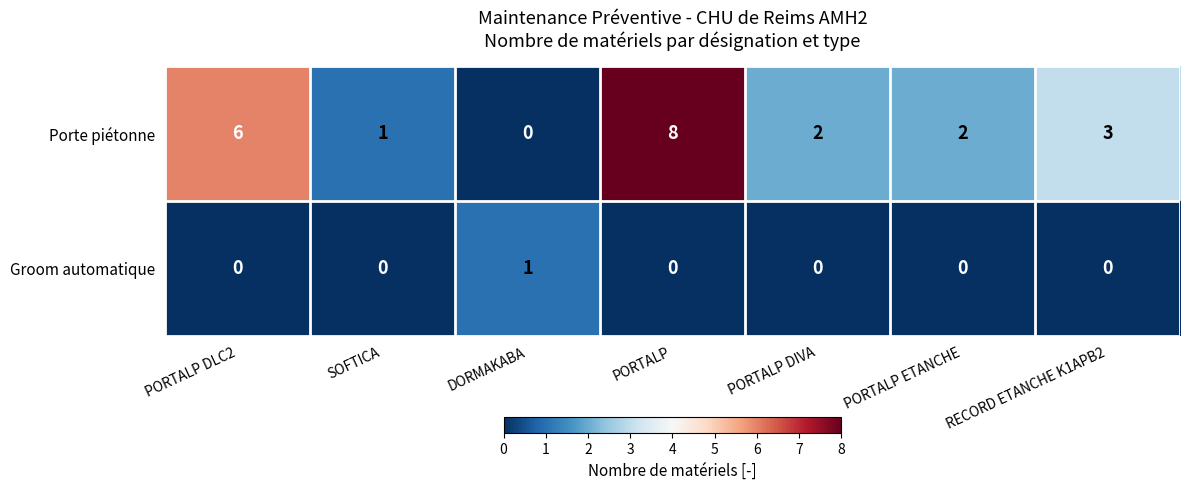

What is the average value of the Porte piétonne series?

3